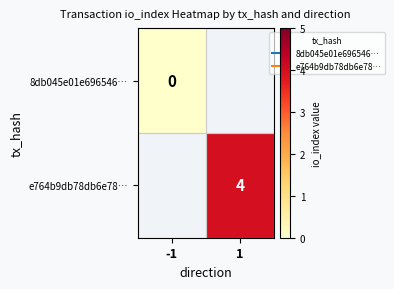

List the labels in order of 8db045e01e696546… value, largest first.

-1, 1